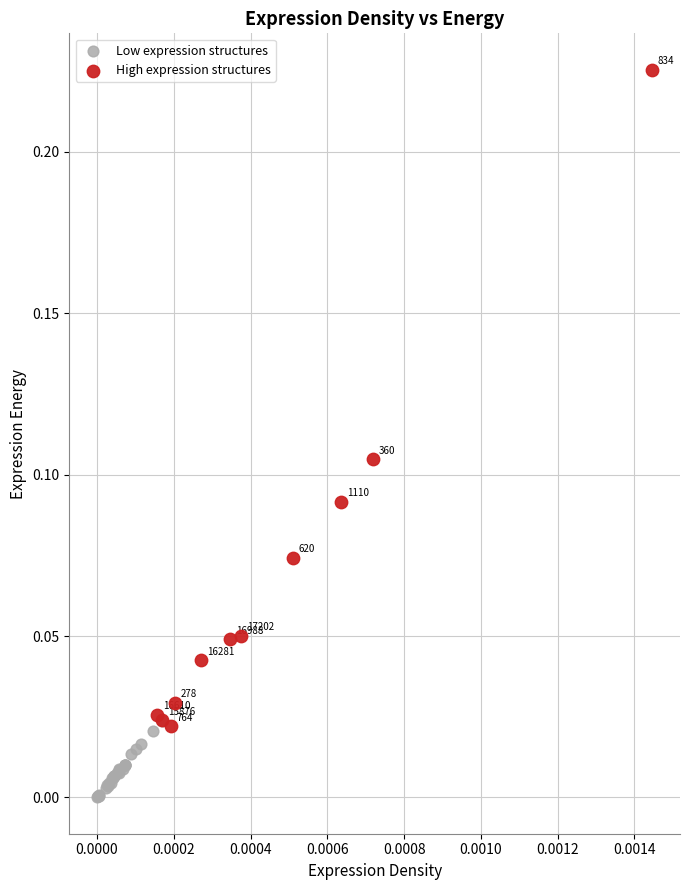

Which series contains the highest Y value?

High expression structures